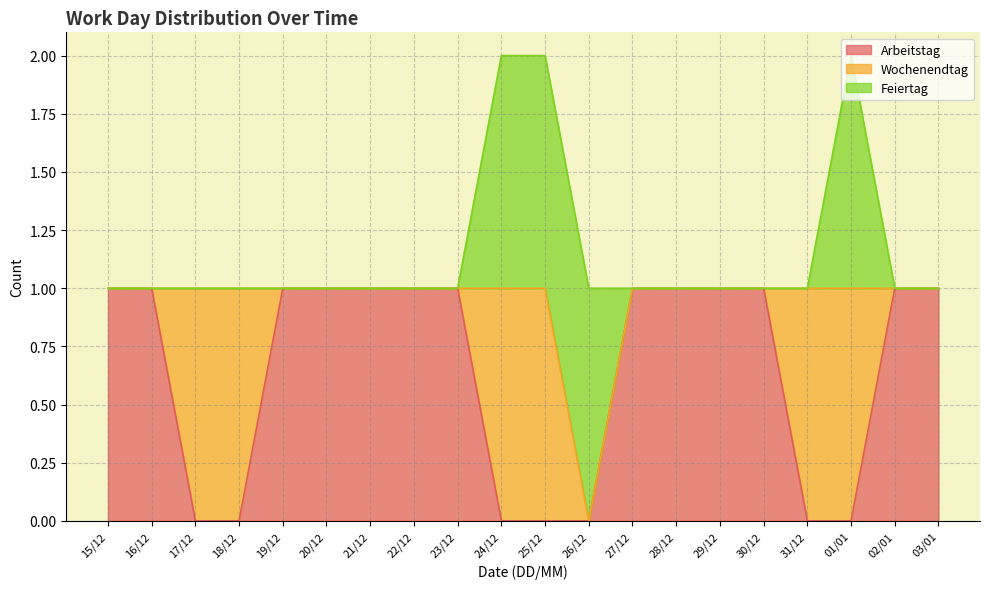

At which category is the sum across all series the highest?

24/12